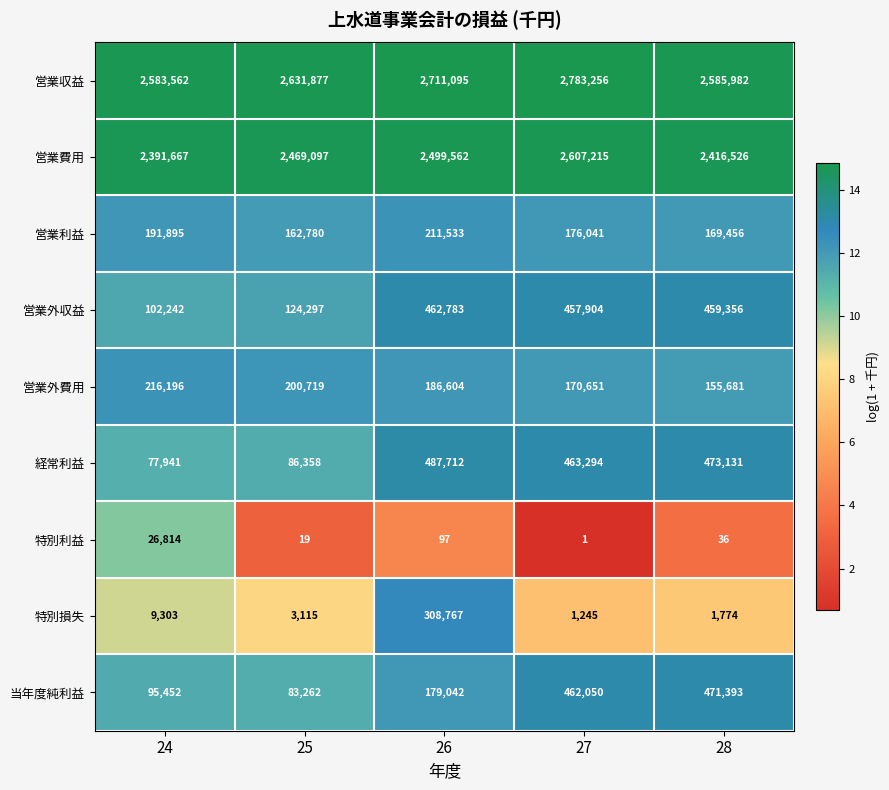

True or false: 特別損失 has a value of 2032 at 25.

False